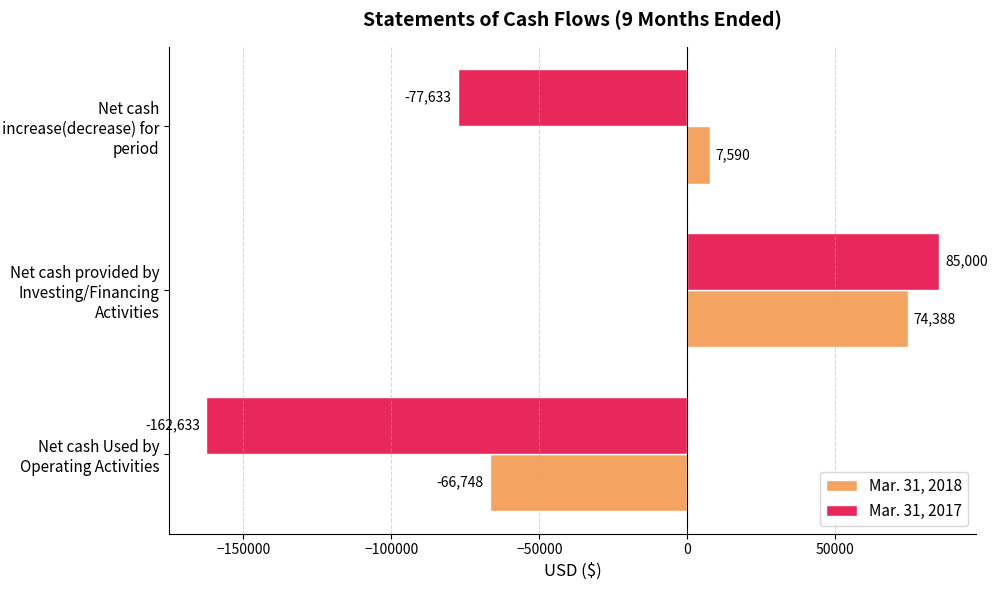

At which category is the sum across all series the highest?

Net cash provided by Investing/Financing Activities